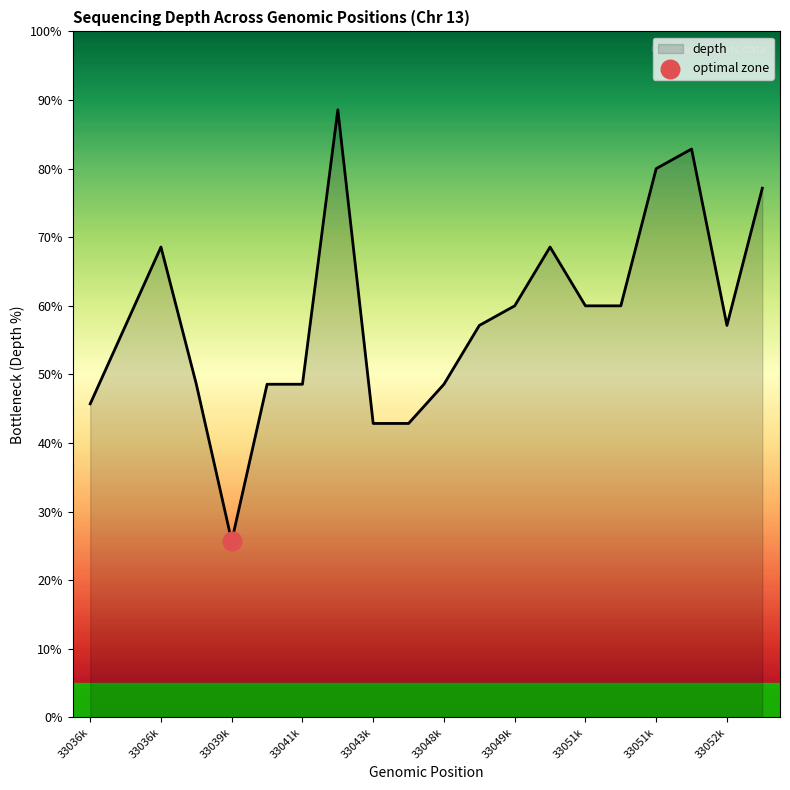

What is the difference between the maximum and minimum values?

62.9